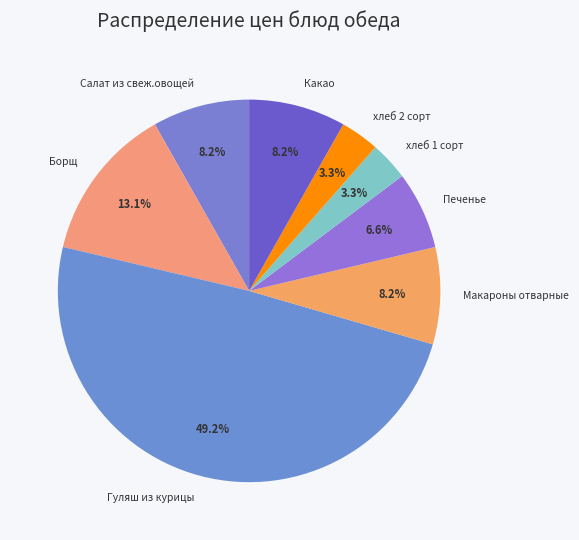

Do Борщ and Какао together represent more than half of the pie?

No